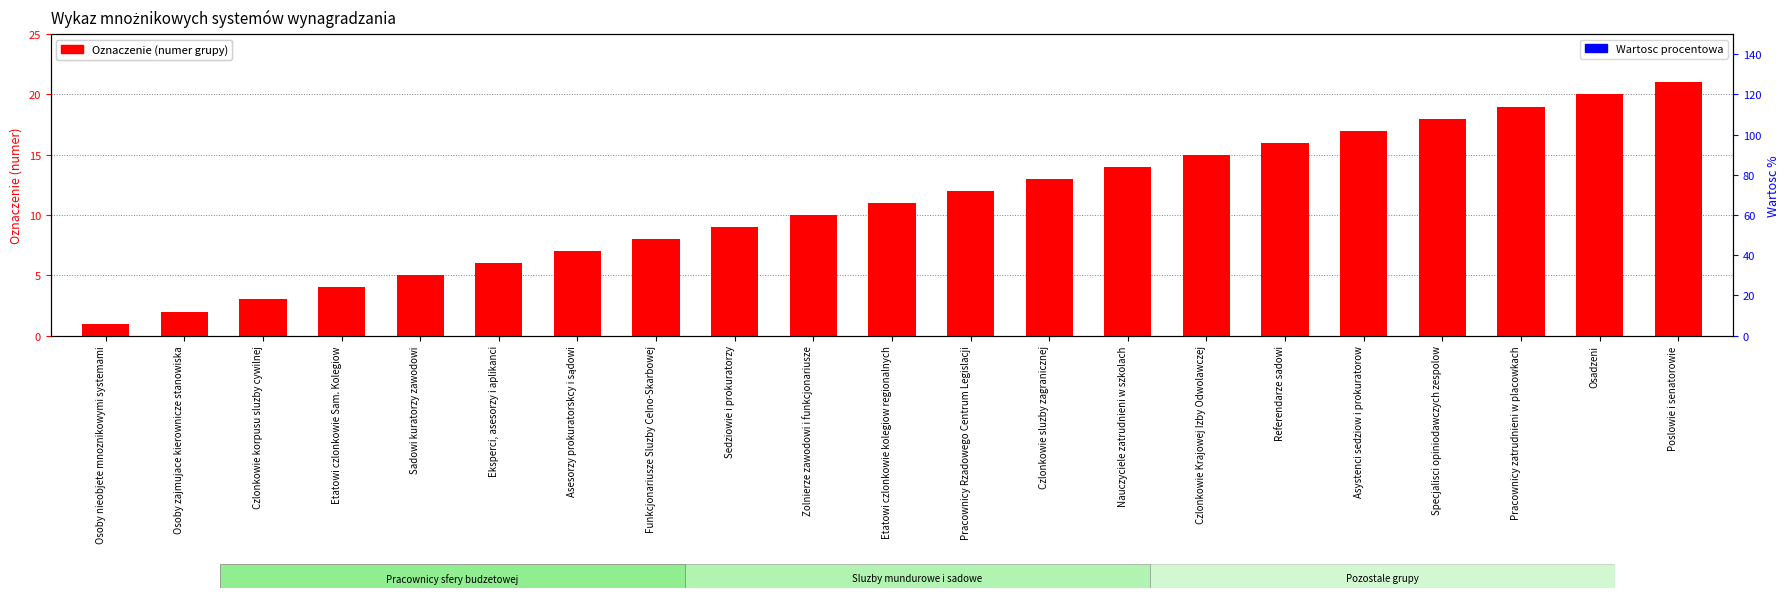

Reading right to left, transcribe all the data shown in this chart.

Oznaczenie: 21.0	20.0	19.0	18.0	17.0	16.0	15.0	14.0	13.0	12.0	11.0	10.0	9.0	8.0	7.0	6.0	5.0	4.0	3.0	2.0	1.0
Wartosc procentowa: 0.3	0.3	0.3	0.3	0.3	0.3	0.3	0.3	0.3	0.3	0.3	0.3	0.3	0.3	0.3	0.3	0.3	0.3	0.3	0.3	0.3